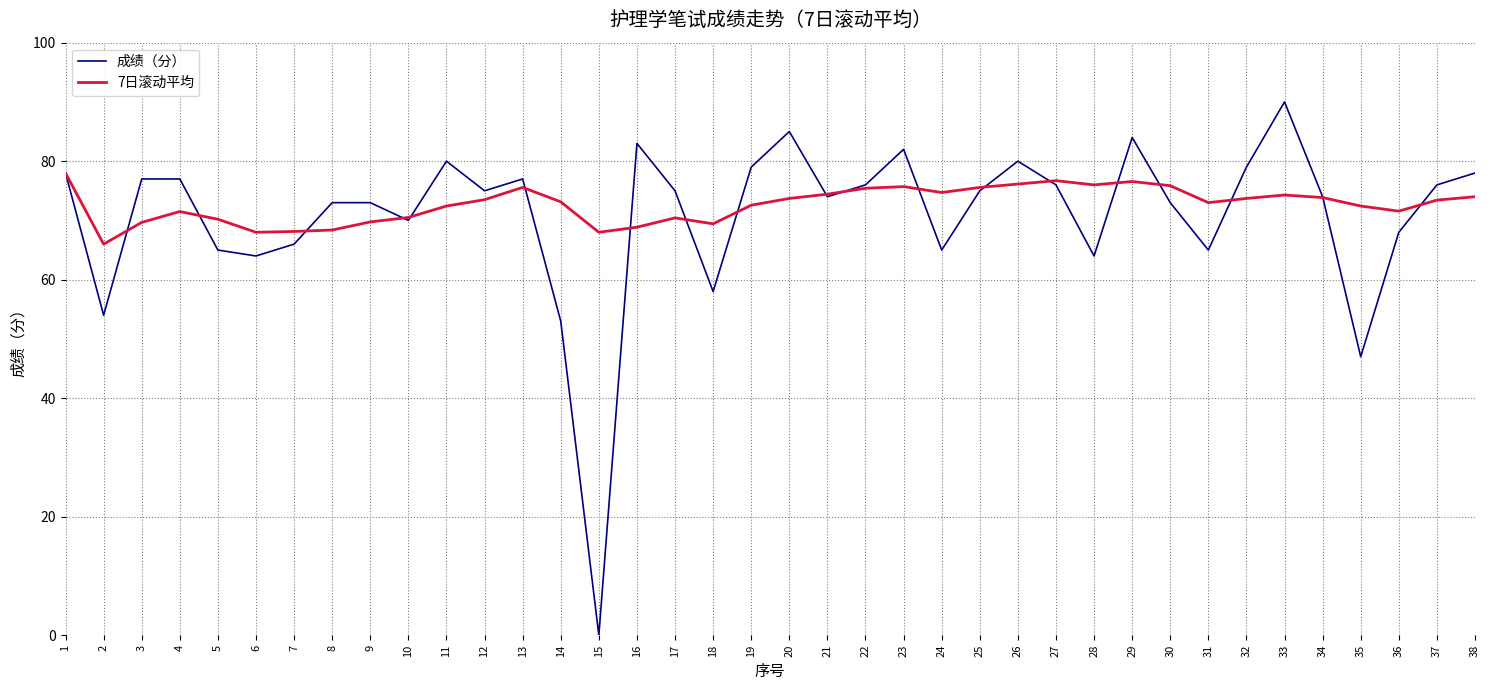

Which series has the largest range (max minus min)?

成绩（分）